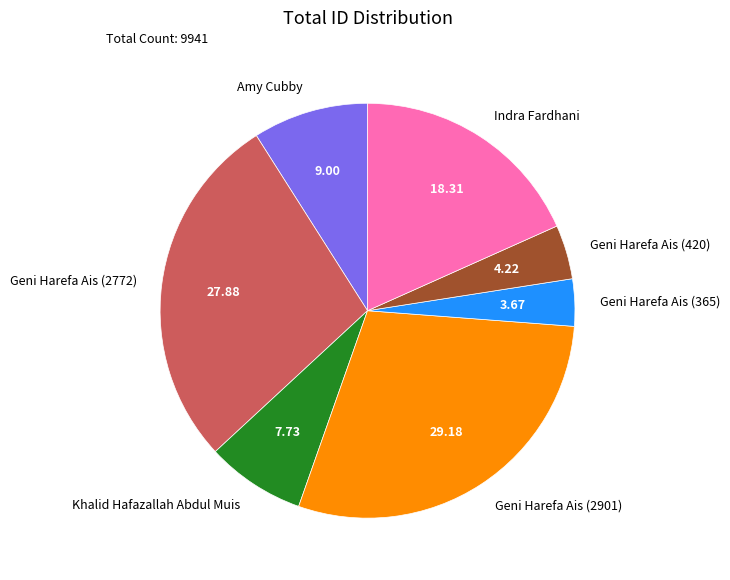

Which has a higher value, Khalid Hafazallah Abdul Muis or Geni Harefa Ais (2772)?

Geni Harefa Ais (2772)